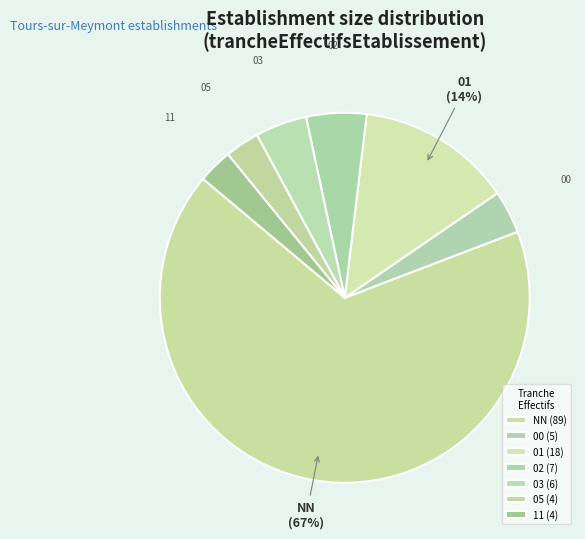

Does 00 represent more than half of the total?

No